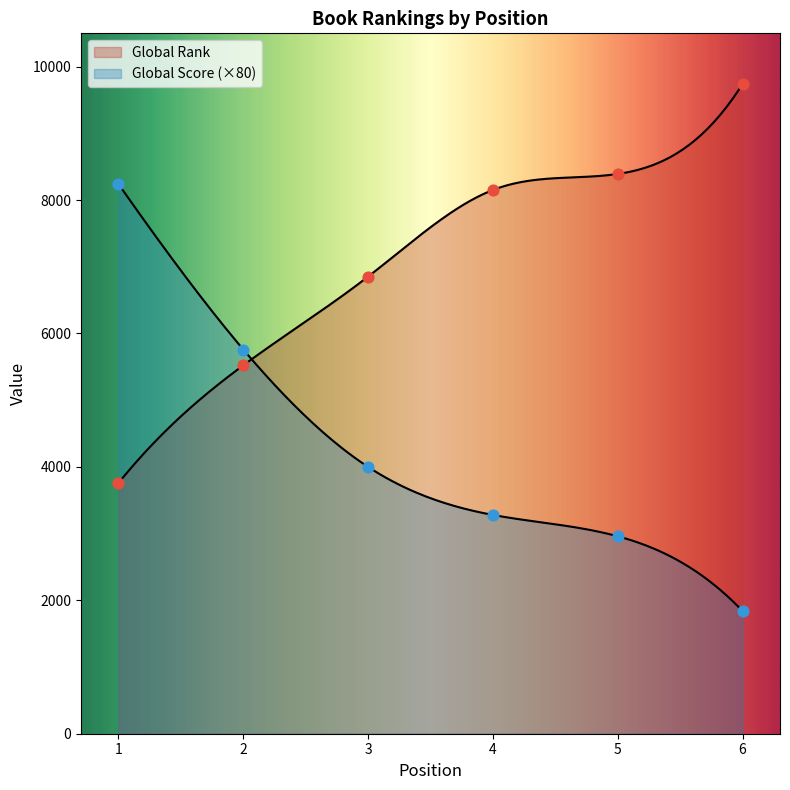

Which series has the largest Y range (max minus min)?

Global Score